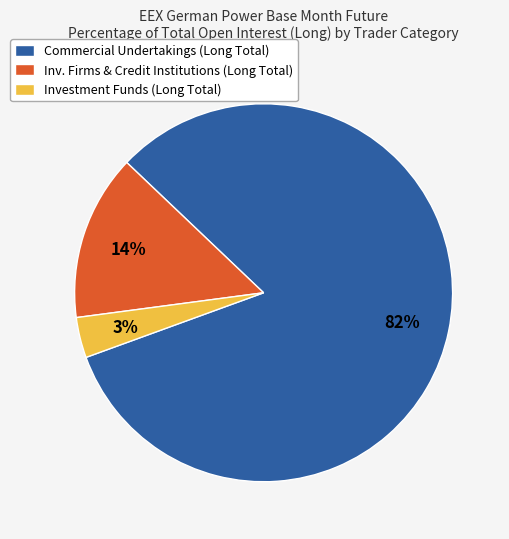

To the nearest percent, what is the average slice percentage?

33%